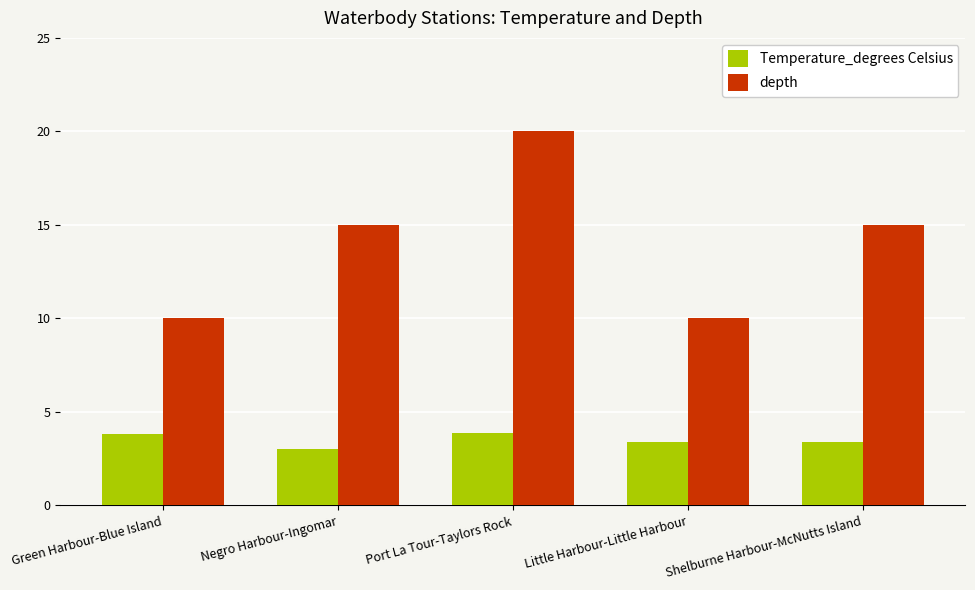

The value of depth at Negro Harbour-Ingomar is 25.7. True or false?

False